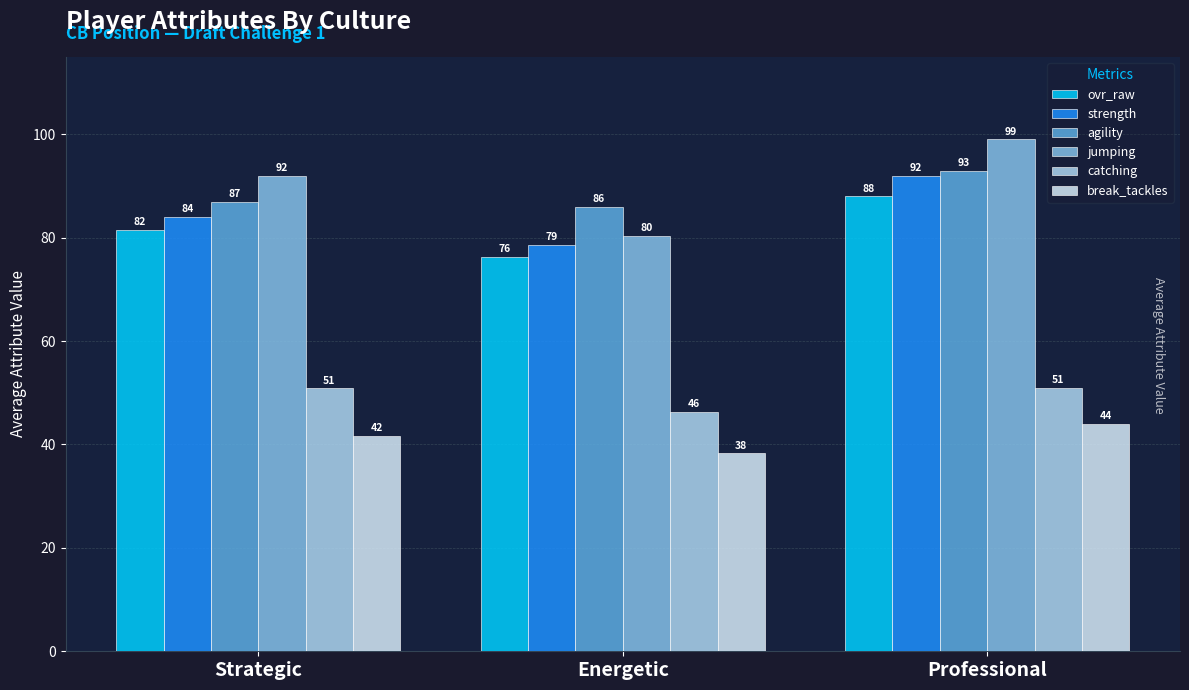

Does the chart contain stacked bars?

No